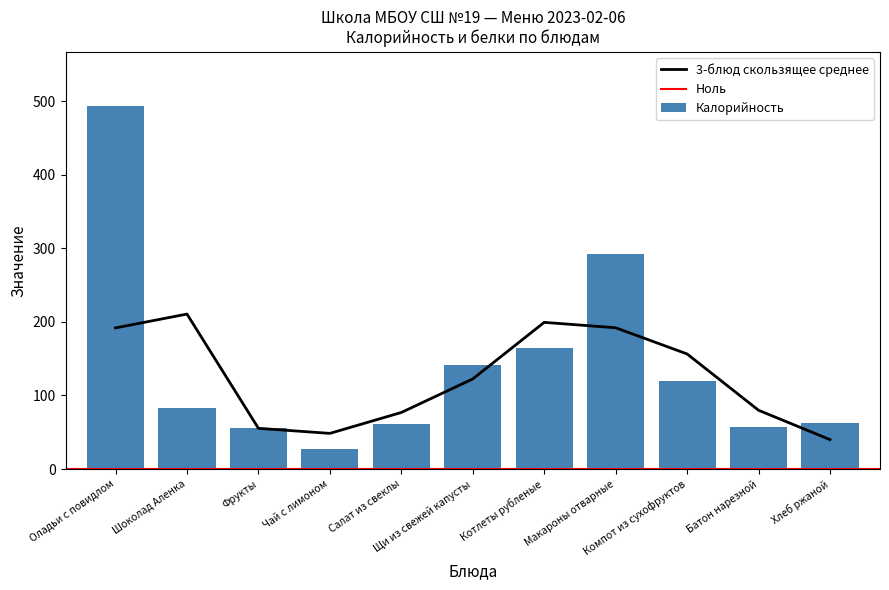

What is the ratio of the value at Компот из сухофруктов to the value at Хлеб ржаной?

1.9